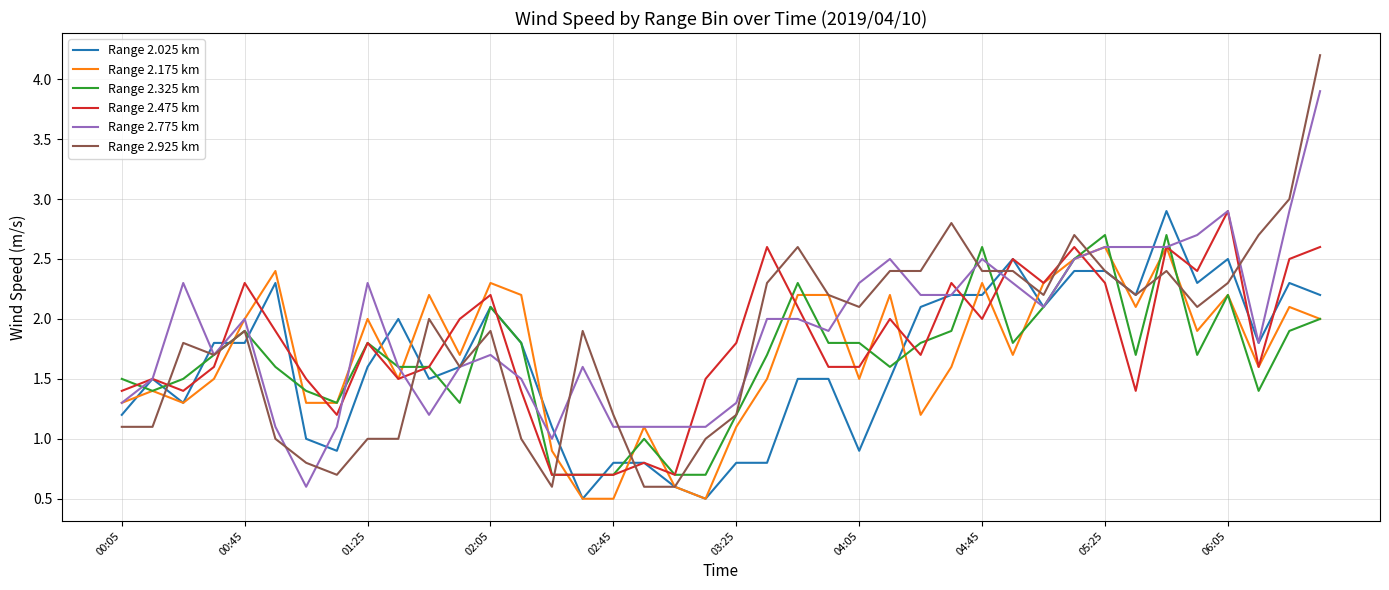

What is the minimum value shown in the chart?

0.5